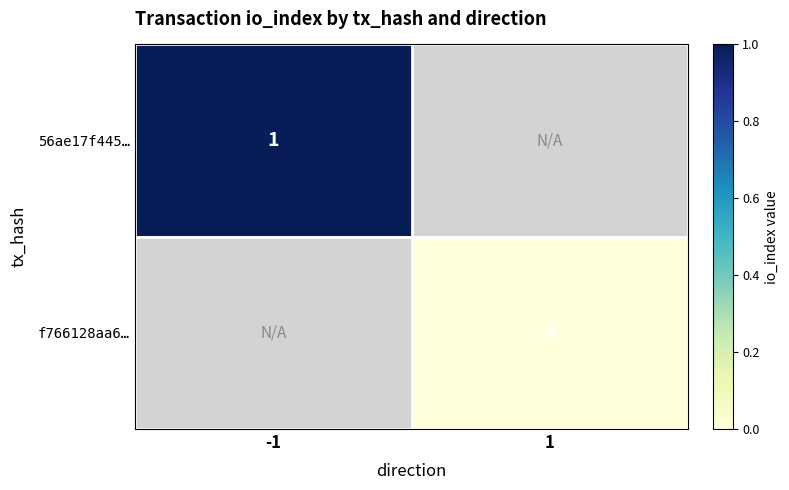

At which label does 56ae17f445… reach its minimum?

-1